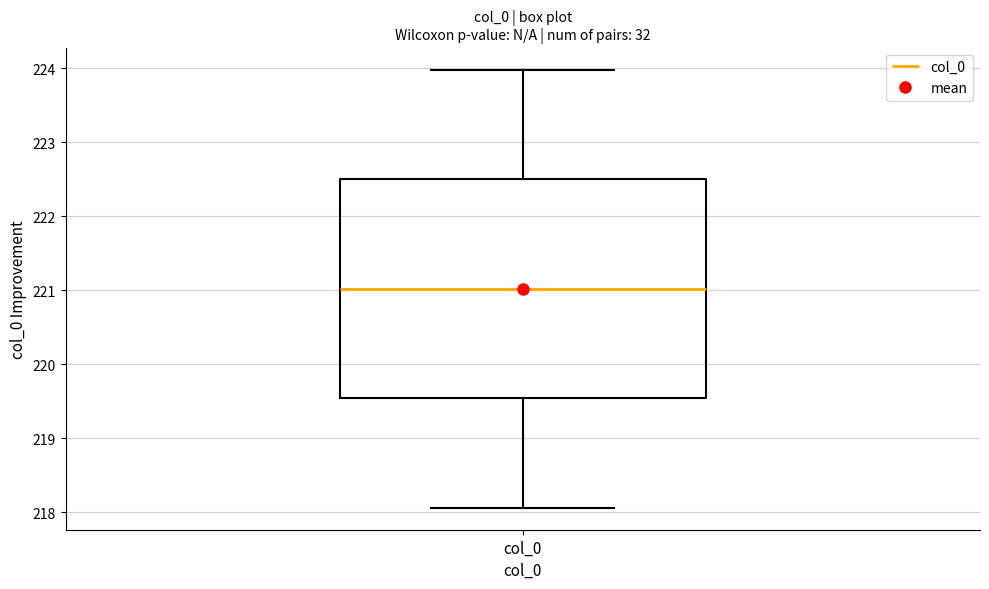

Where is the upper edge of the box for col_0 on the y-axis? The values are not printed on the chart, so give them approximately, as read against the axis.

222.5